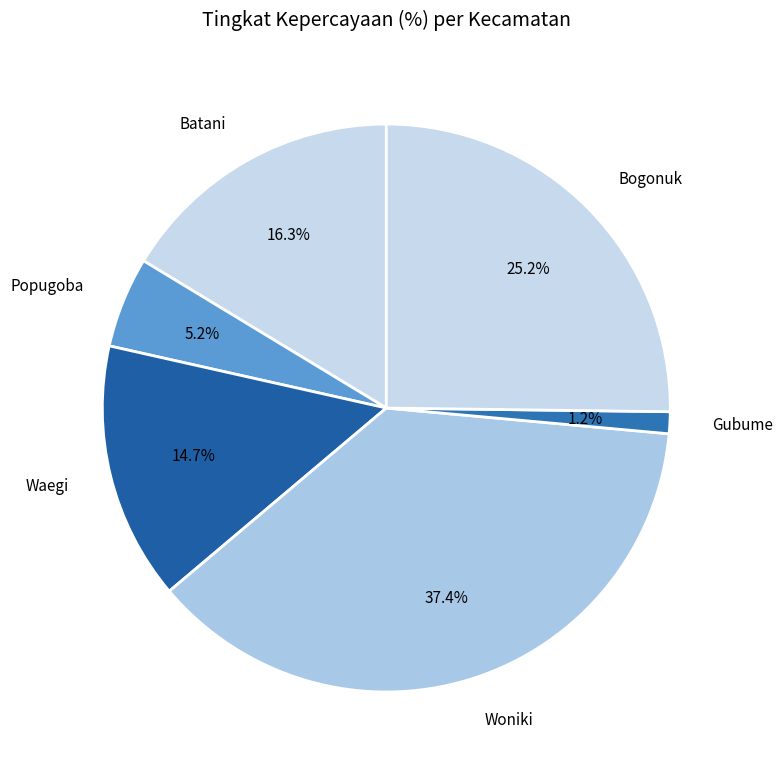

Which slice is the largest?

Woniki